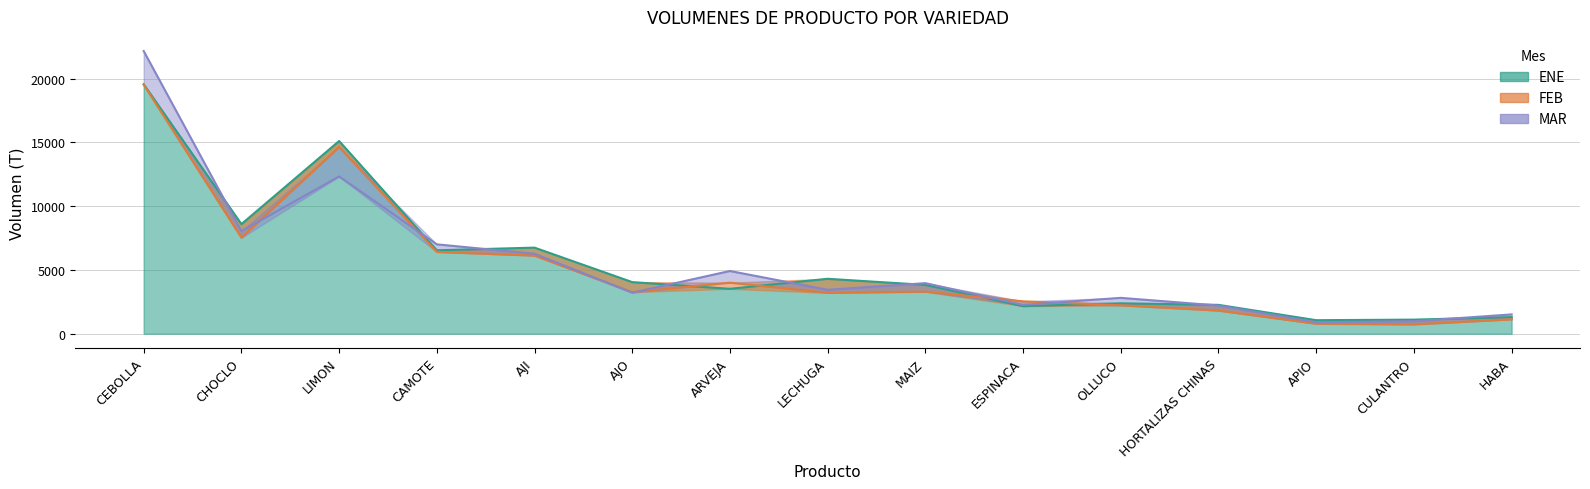

Is the value of FEB at CHOCLO greater than the value of ENE at LIMON?

No